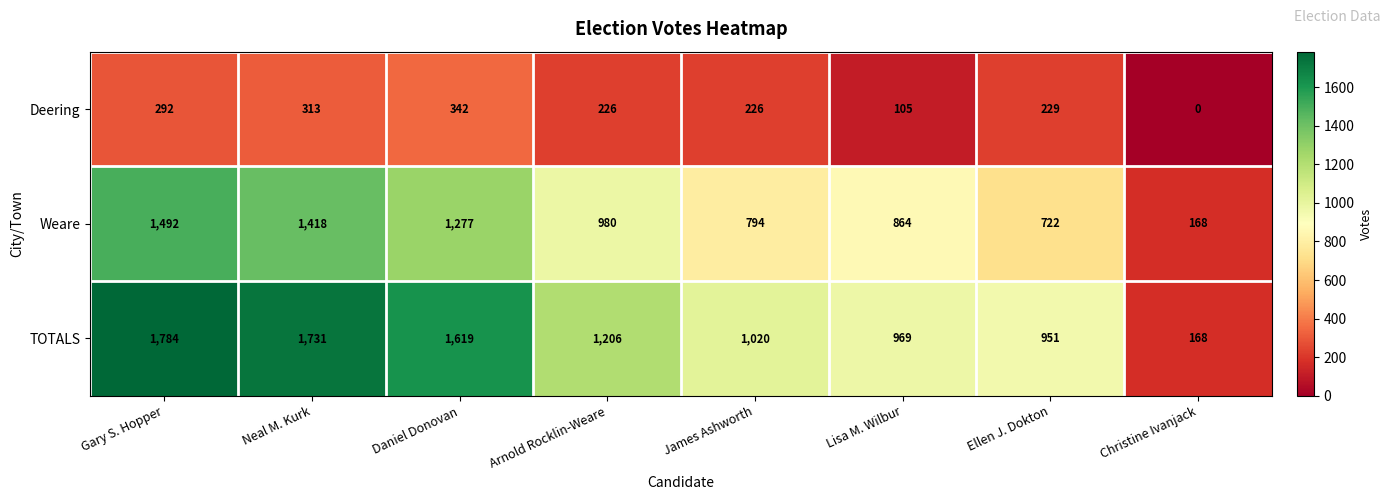

Which label corresponds to the smallest value in the chart?

Christine Ivanjack